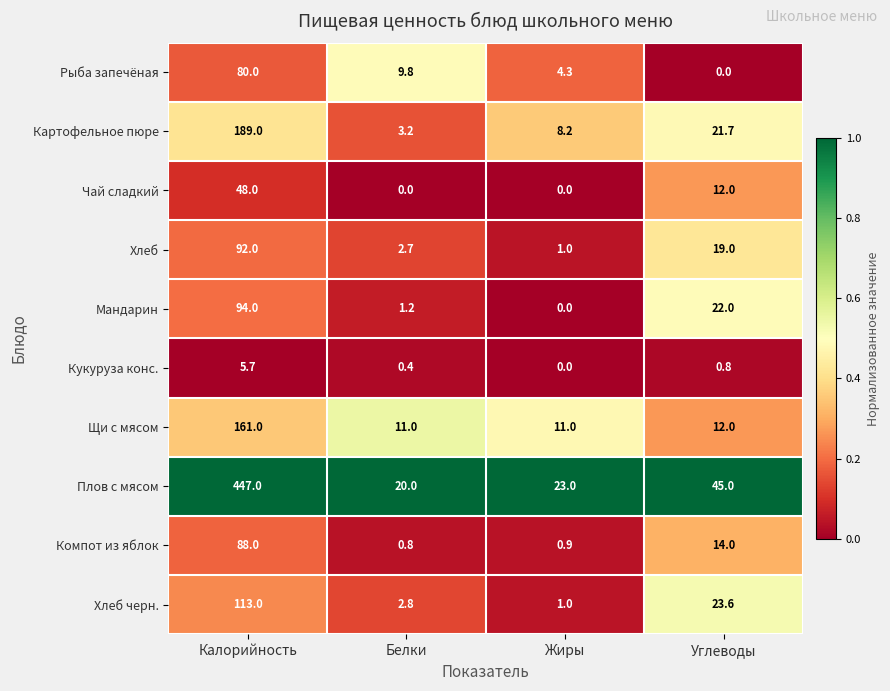

At which category does the chart reach its peak across all series?

Калорийность